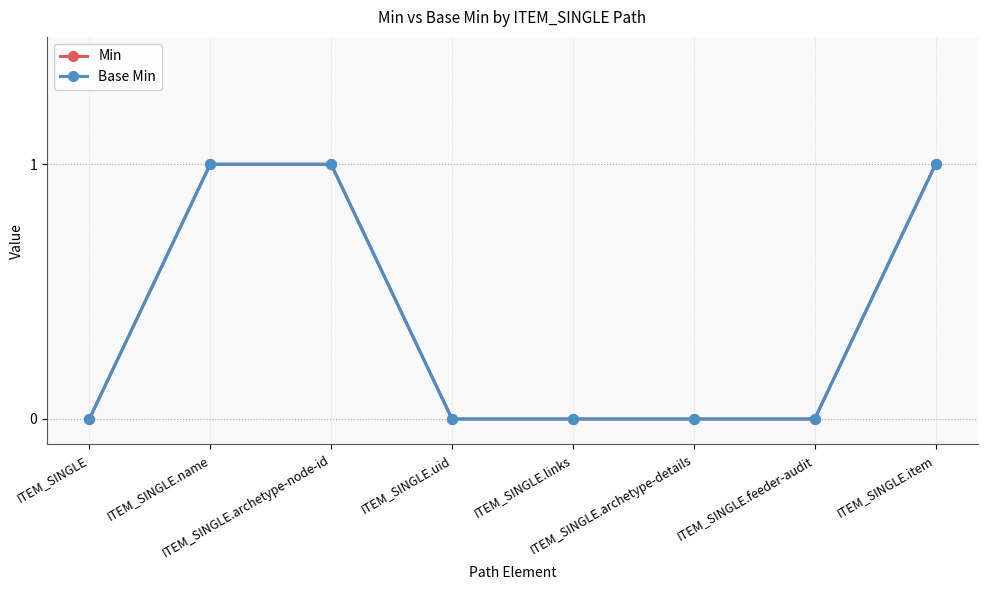

How many lines are shown in the chart?

2